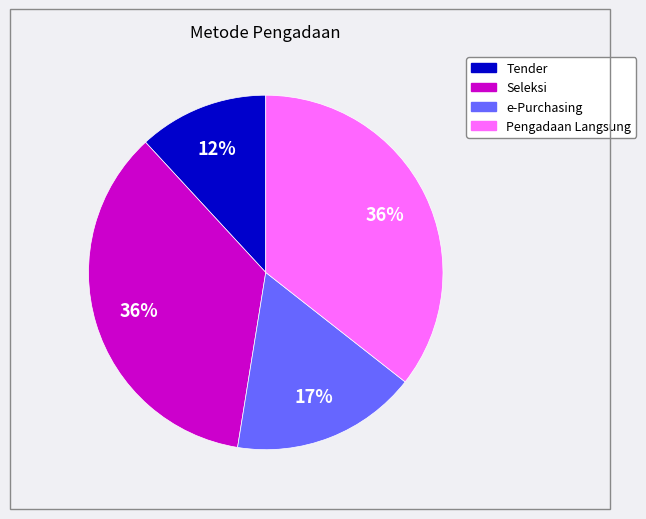

To the nearest percent, what is the difference between the largest and smallest slice percentages?

24%